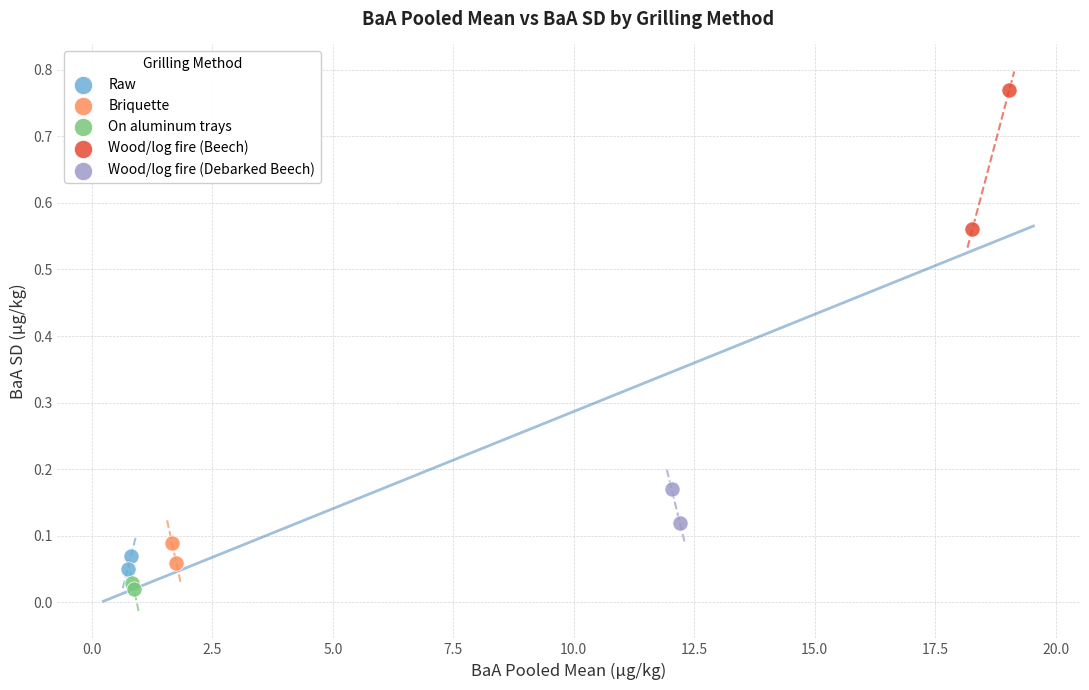

Which series reaches the maximum Y coordinate?

Wood/log fire (Beech)